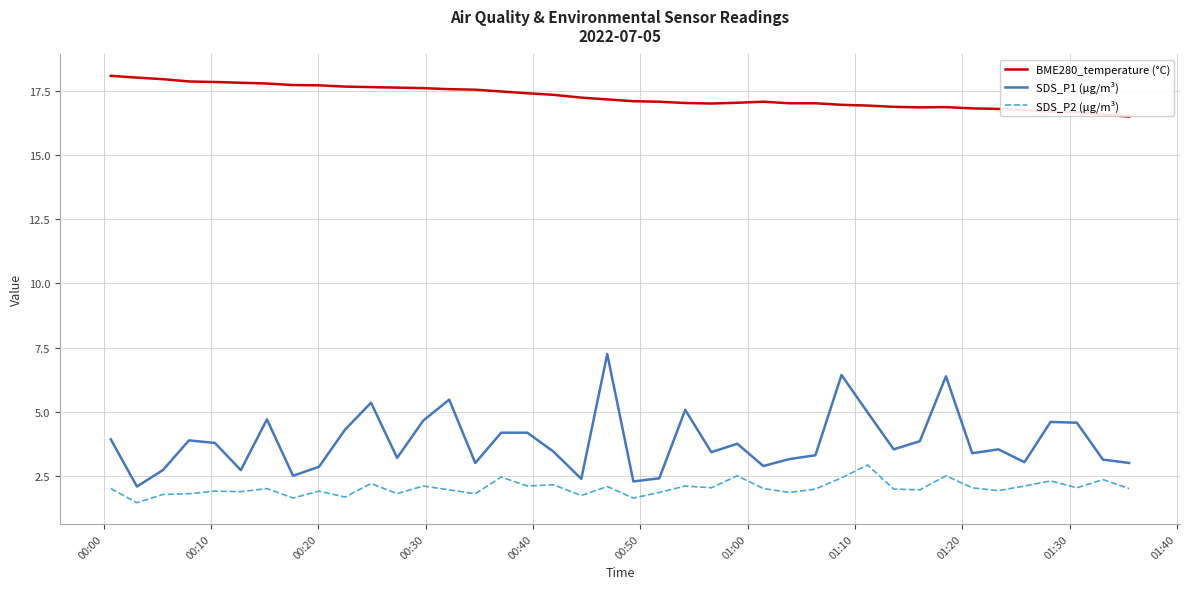

What is the sum of all SDS_P1 (µg/m³) values?

153.2